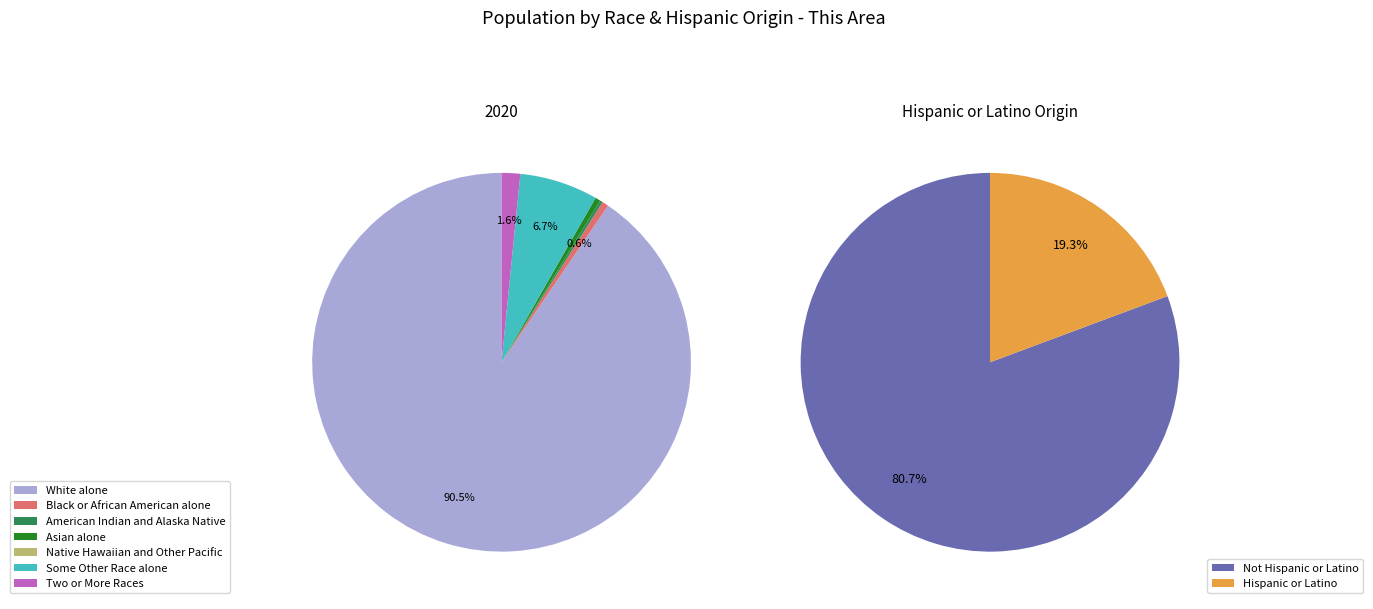

To the nearest percent, what is the difference between the largest and smallest slice percentages?

90%